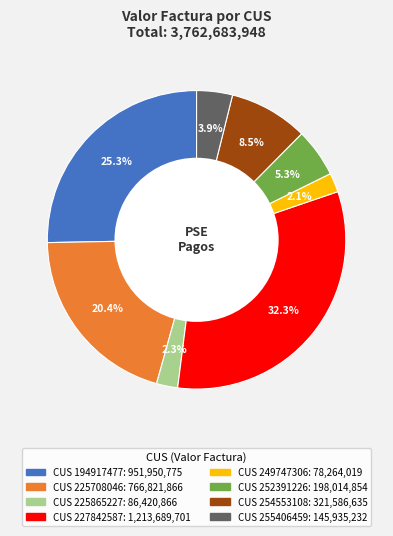

Is there a majority slice in this chart?

No